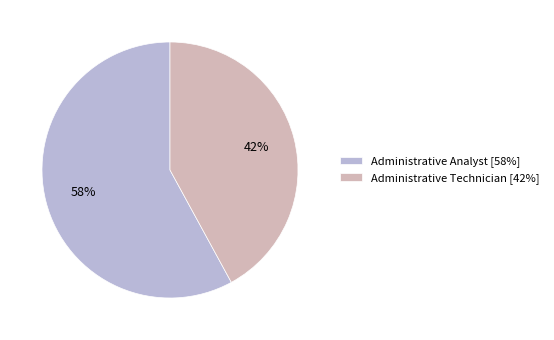

Rank the categories by value from highest to lowest.

Administrative Analyst, Administrative Technician